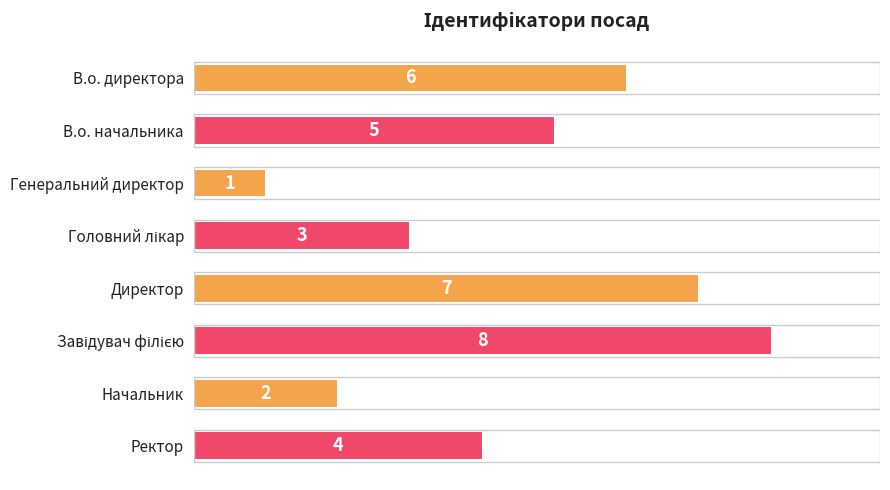

Is it true that the value at В.о. директора is 9?

False